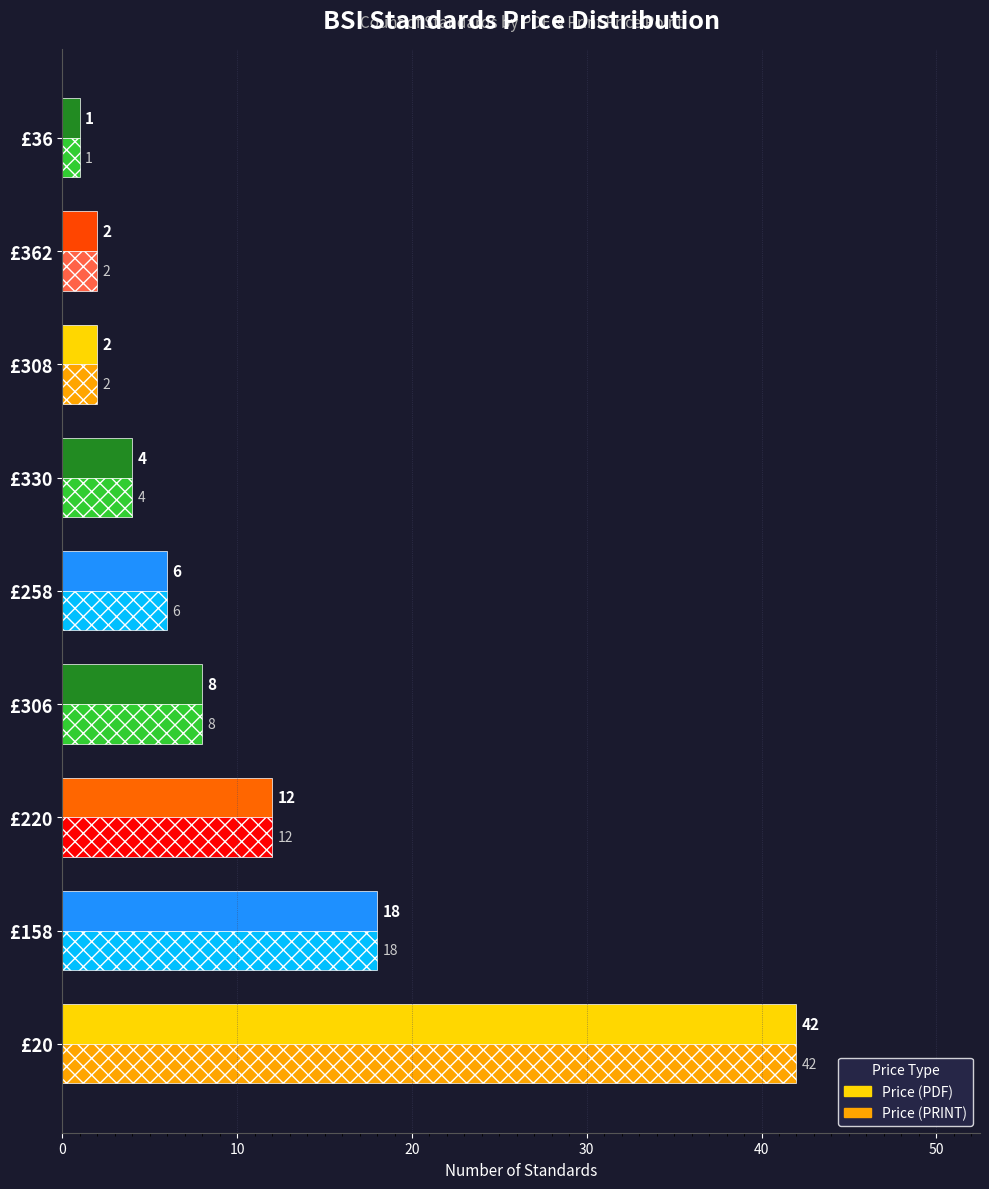

Which category has the highest value across all series?

£20